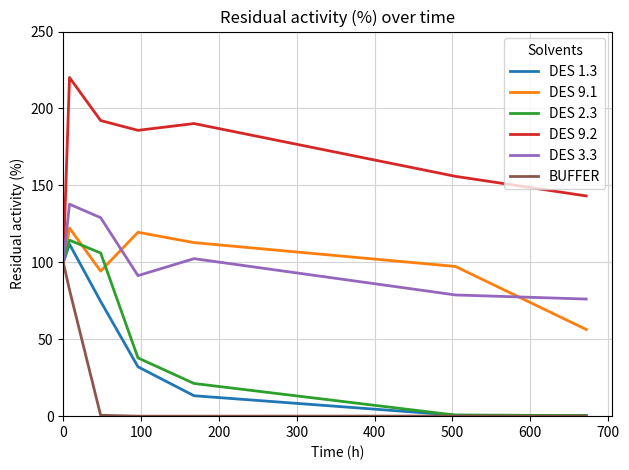

What is the sum of all DES 1.3 values?

332.8